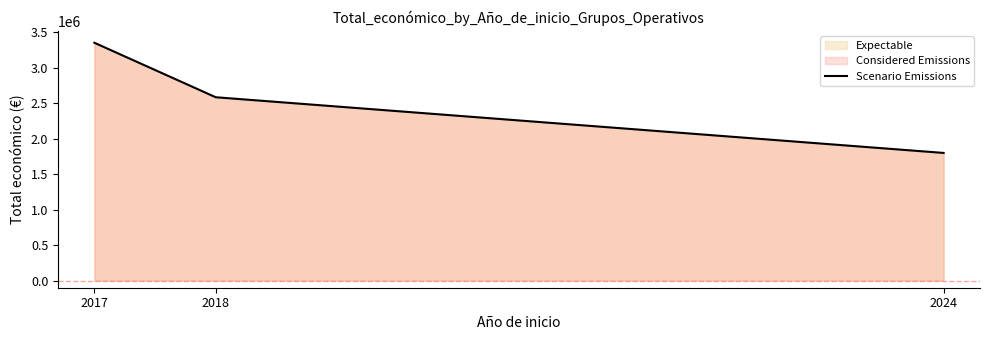

How many lines are shown in the chart?

1